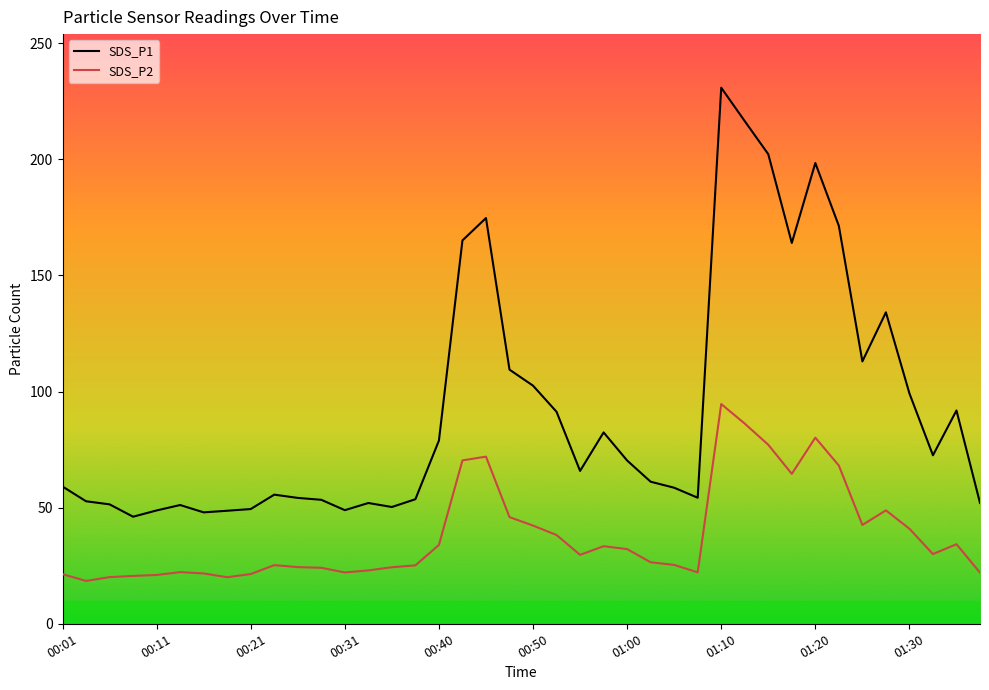

What is the average value of the SDS_P1 series?

92.1